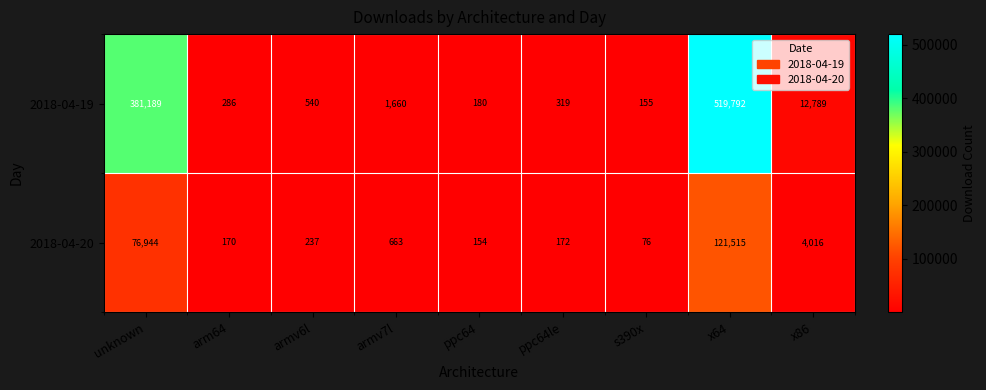

What is the sum of the 2018-04-19 values at armv7l and s390x?

1815